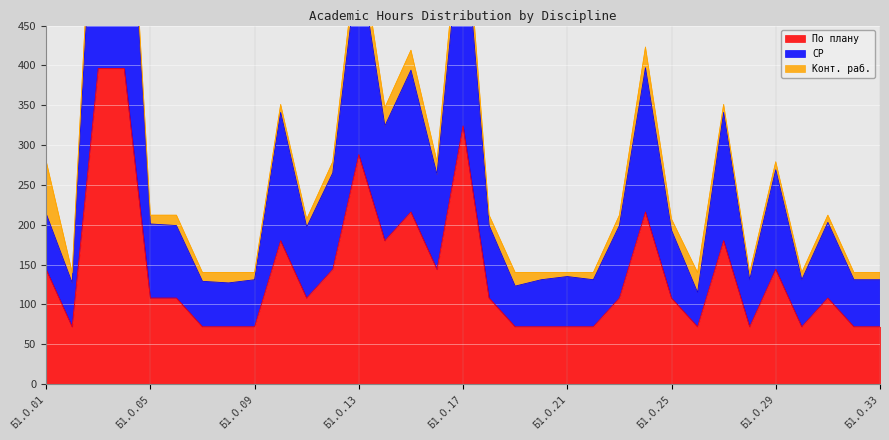

At which label does По плану reach its minimum?

Б1.О.02